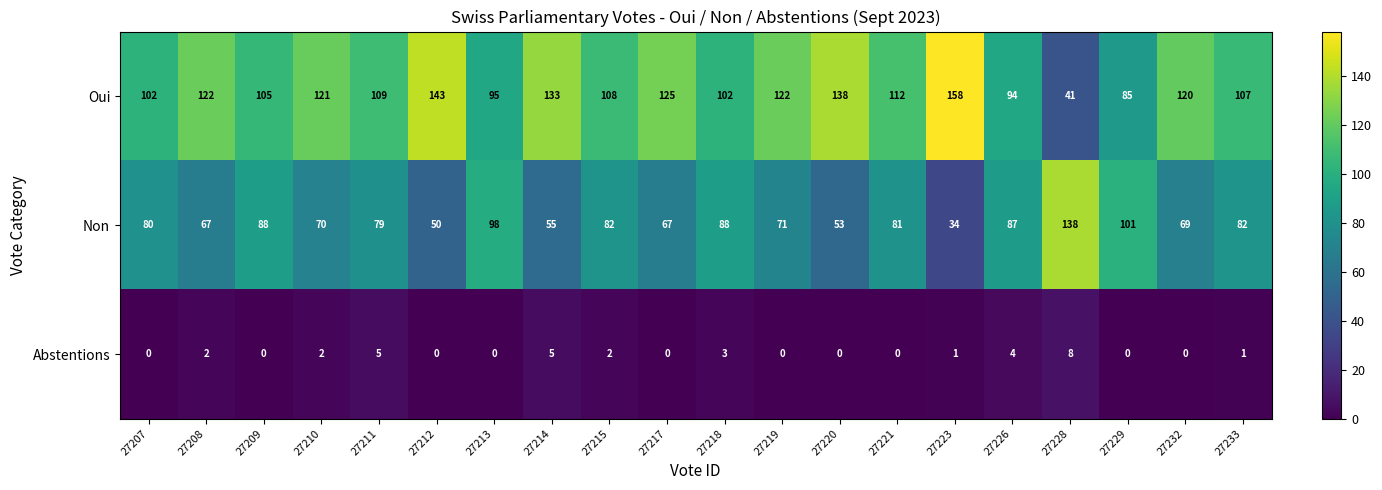

What value does the Oui series have at 27220, to the nearest 50?

150